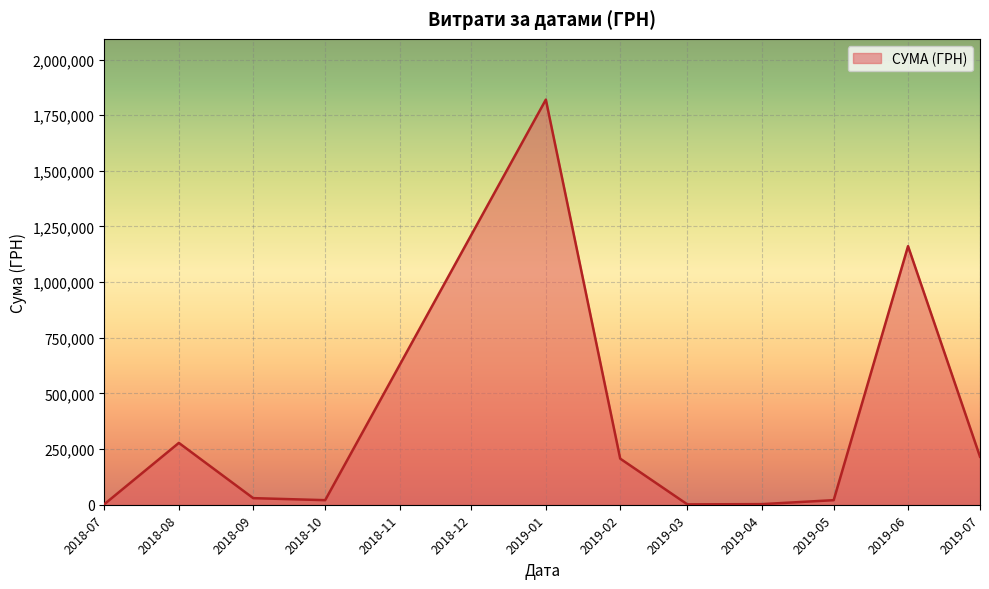

Where is the data nearest to the value 910727?

2019-06